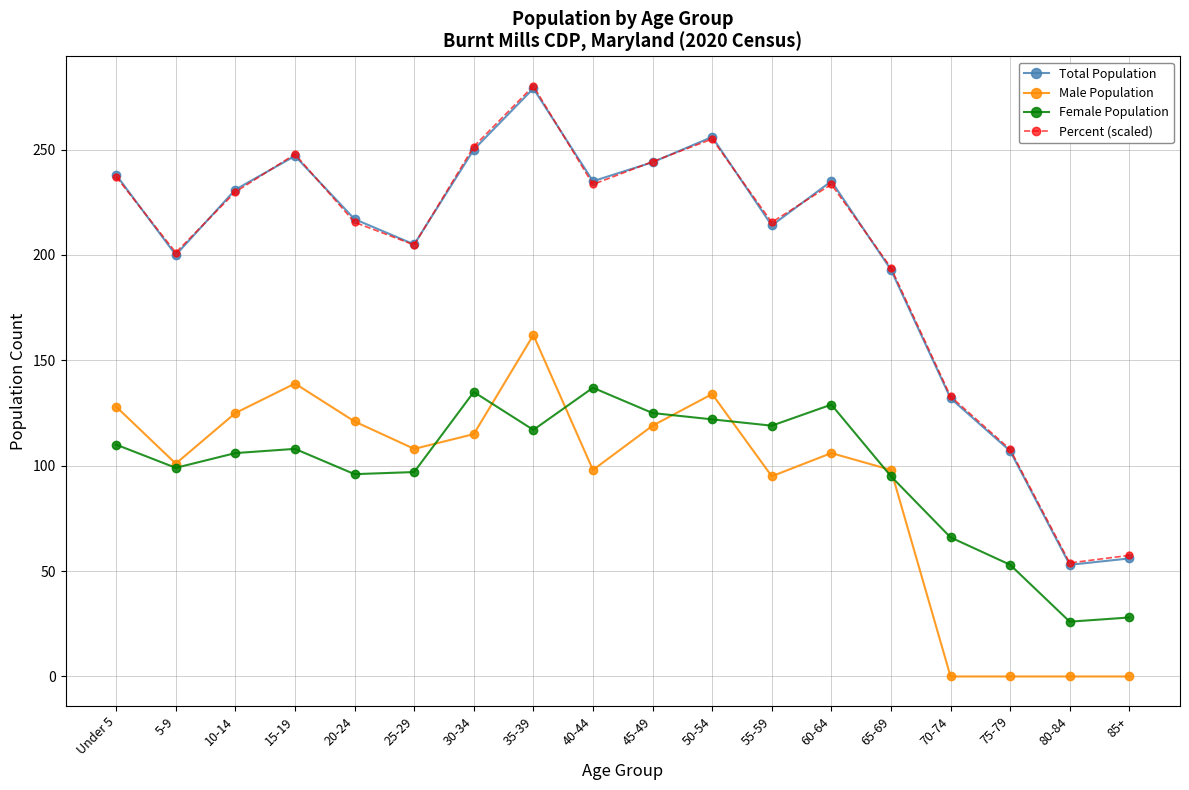

What is the total value across all series at 55-59?

643.5